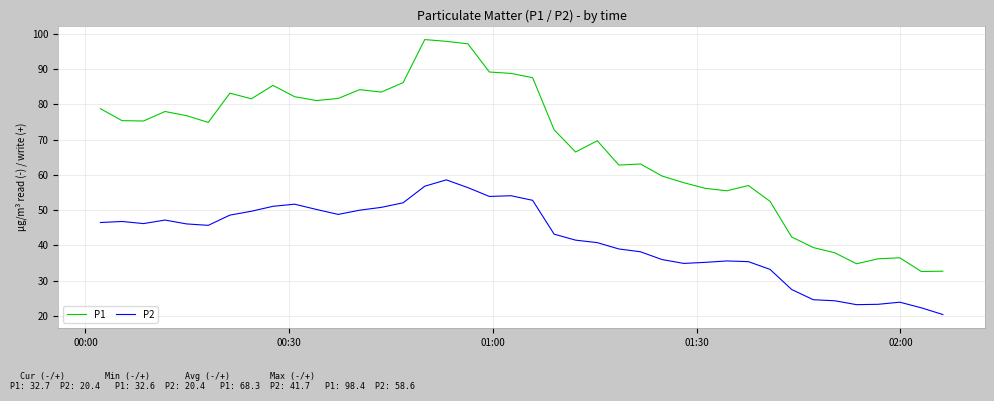

Which series has the largest range (max minus min)?

P1